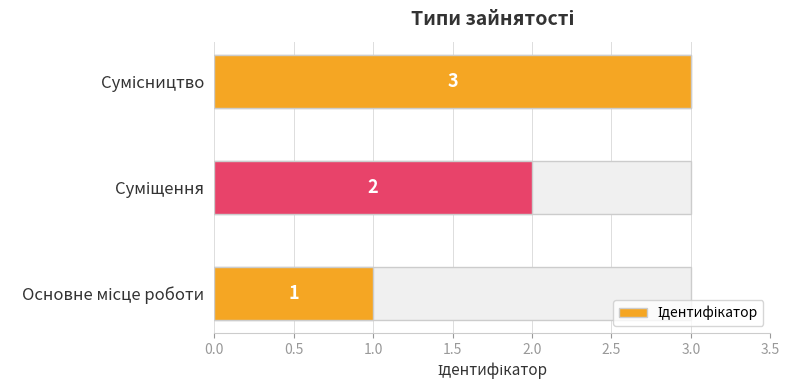

Count the values in the range 1 to 3.

3